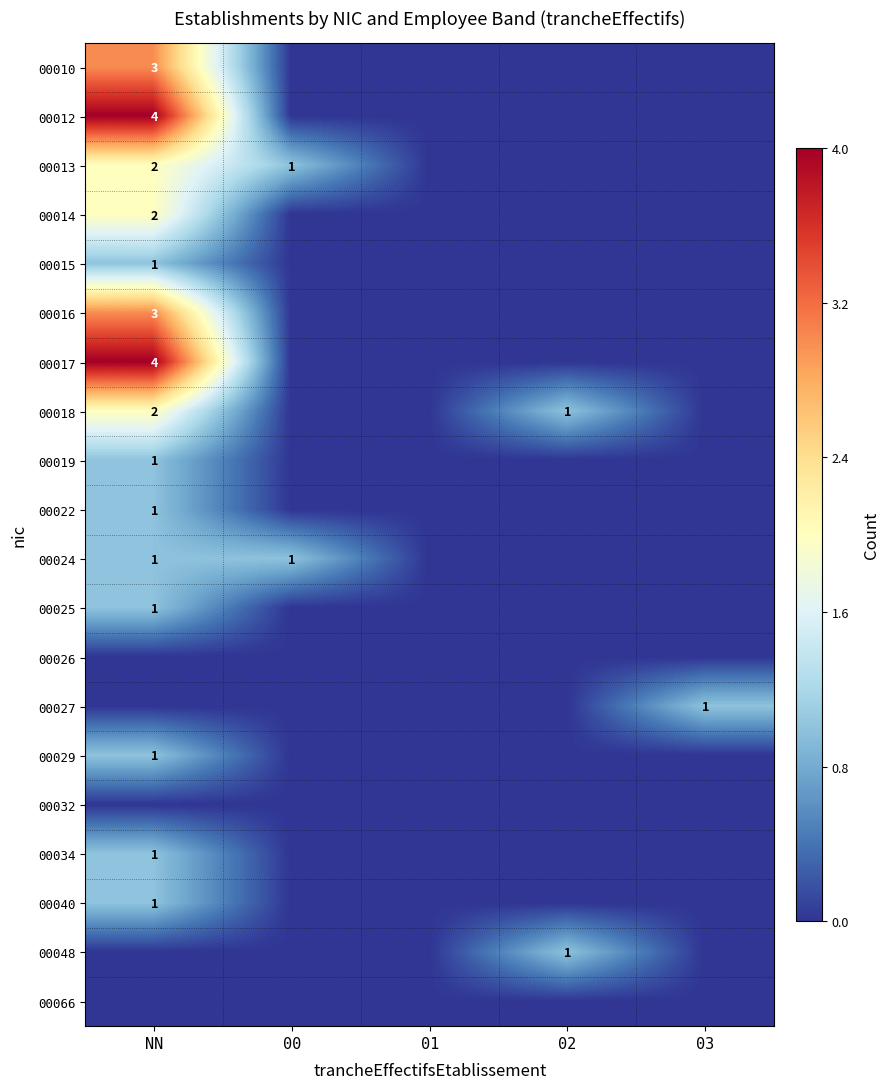

How many distinct data groups are displayed?

20